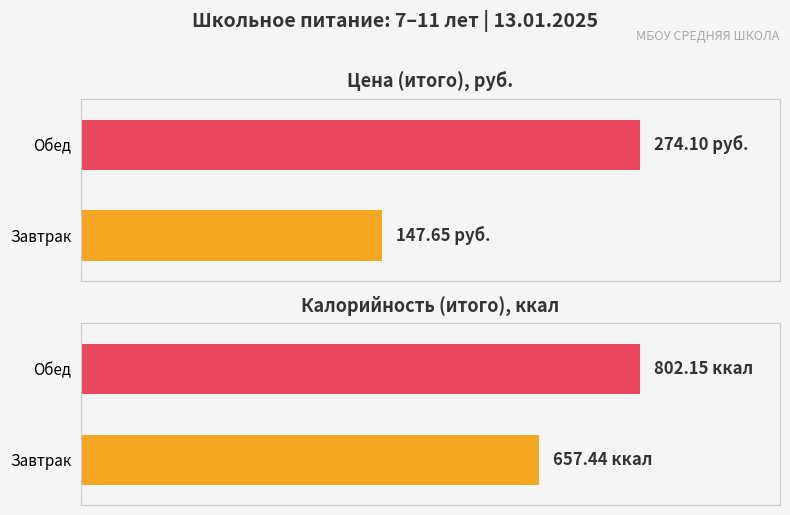

What position from the right is Завтрак?

2